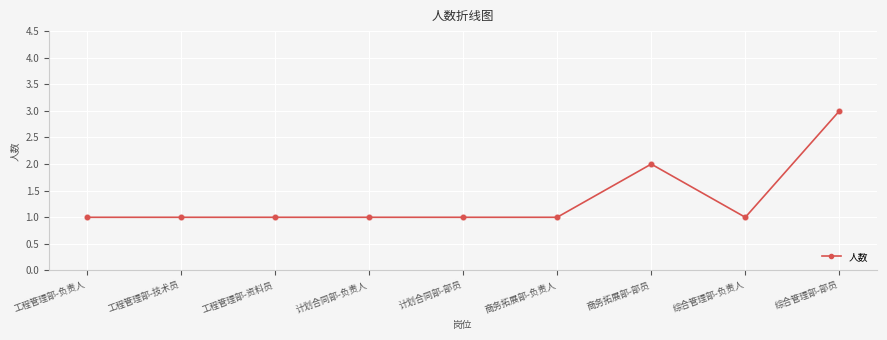

What is the change in value from 工程管理部-负责人 to 综合管理部-部员?

+2